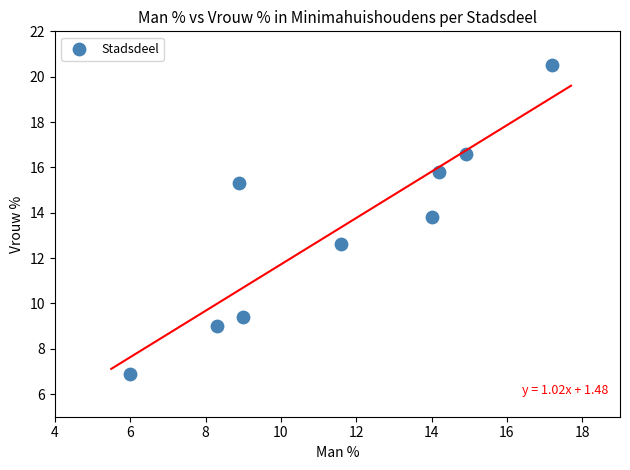

What is the range of X values (max minus min)?

11.2